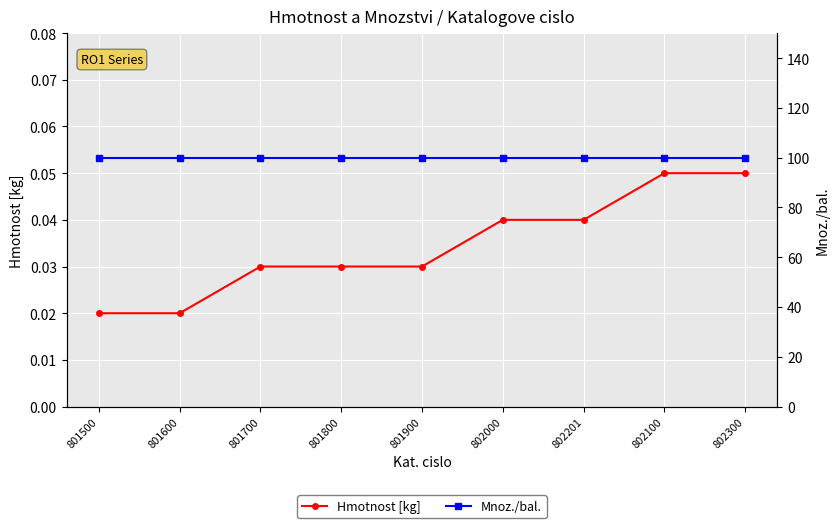

True or false: Hmotnost [kg] and Mnoz./bal. cross at least once.

False